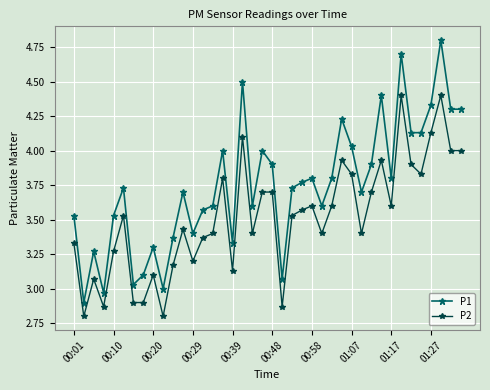

What is the difference between the maximum and minimum values in the P2 series?

1.6